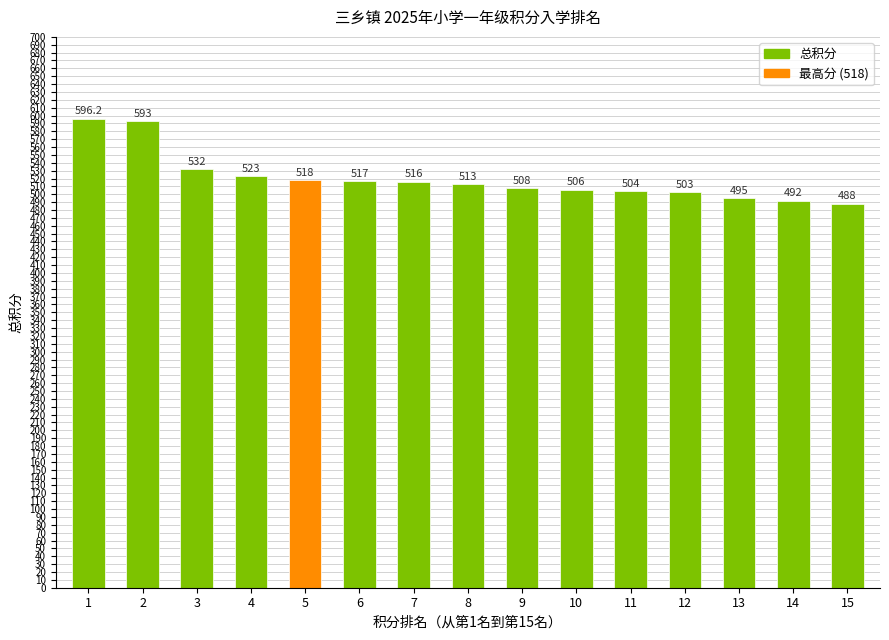

What is the approximate value at 2?

593.0